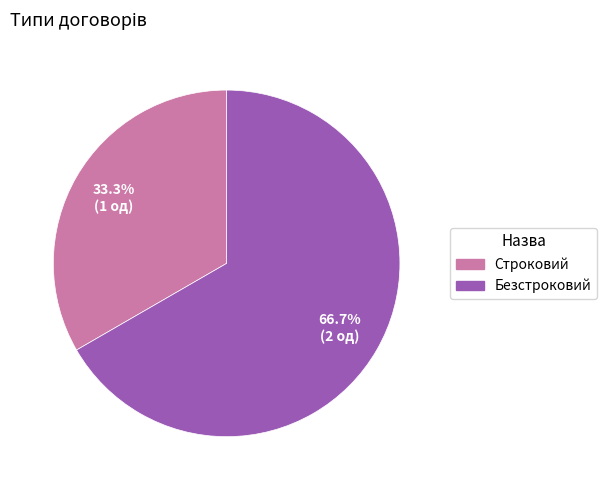

Do Безстроковий and Строковий together represent more than half of the pie?

Yes